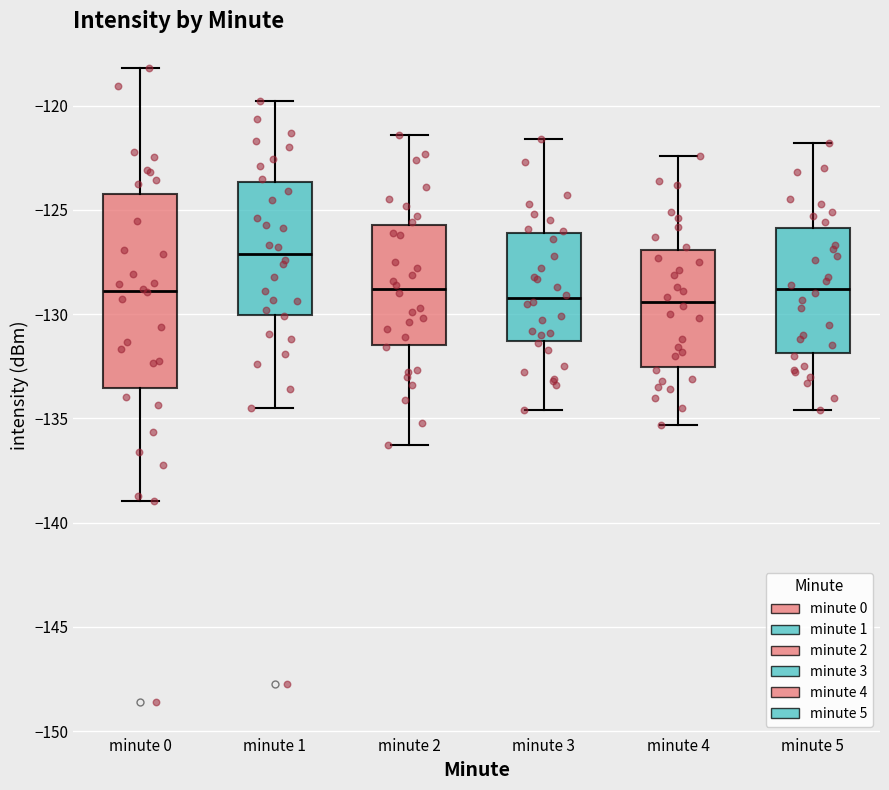

Reading left to right, read every box against the y-axis: the position of its median line, the range the box covers, and the ends of its whiskers. The values are not printed on the chart, so give them approximately, as read against the axis.

minute 0: median -129.0, box -133.5 to -124.0, whiskers -139.0 to -118.0
minute 1: median -127.0, box -130.0 to -123.5, whiskers -134.5 to -120.0
minute 2: median -129.0, box -131.5 to -125.5, whiskers -136.5 to -121.5
minute 3: median -129.0, box -131.5 to -126.0, whiskers -134.5 to -121.5
minute 4: median -129.5, box -132.5 to -127.0, whiskers -135.5 to -122.5
minute 5: median -129.0, box -132.0 to -126.0, whiskers -134.5 to -122.0